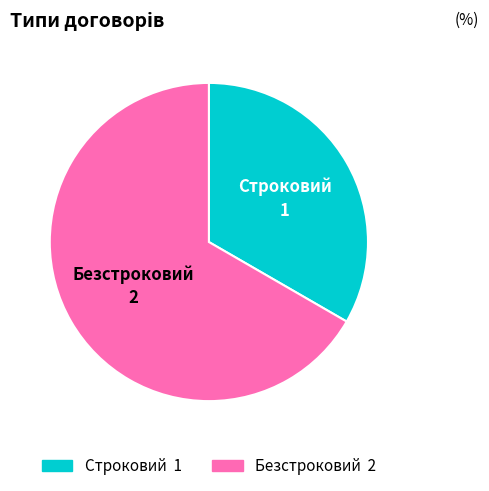

Is it true that Строковий is 28% of the pie?

False